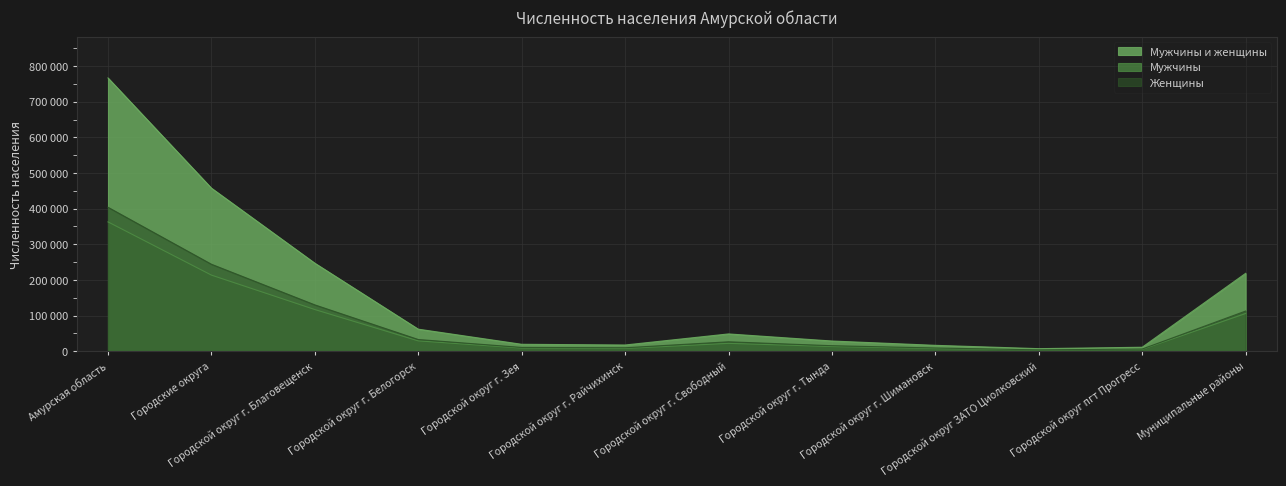

What are all the series names shown in the legend?

Мужчины и женщины, Мужчины, Женщины